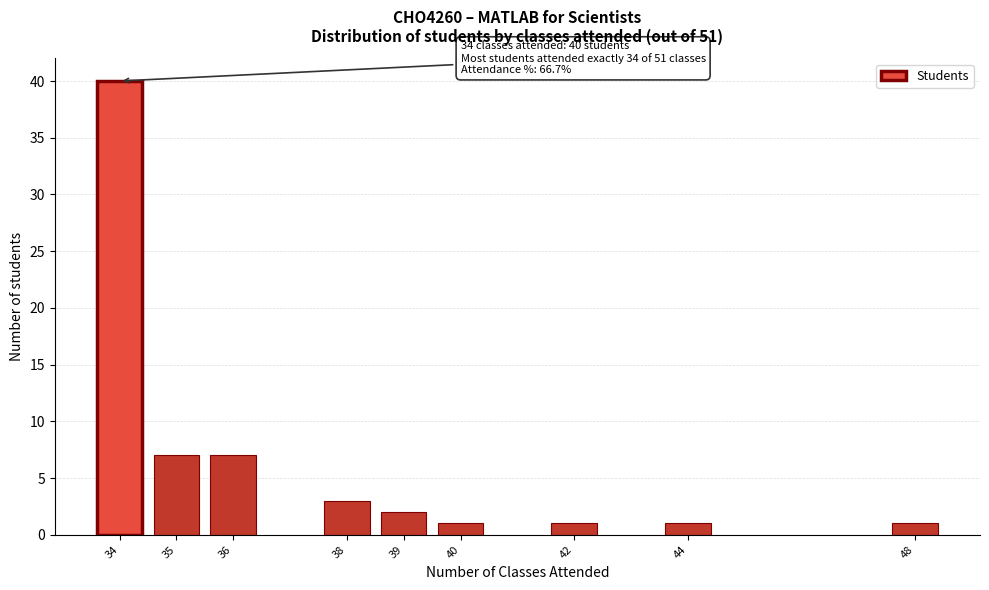

Reading right to left, transcribe all the data shown in this chart.

48=1	44=1	42=1	40=1	39=2	38=3	36=7	35=7	34=40